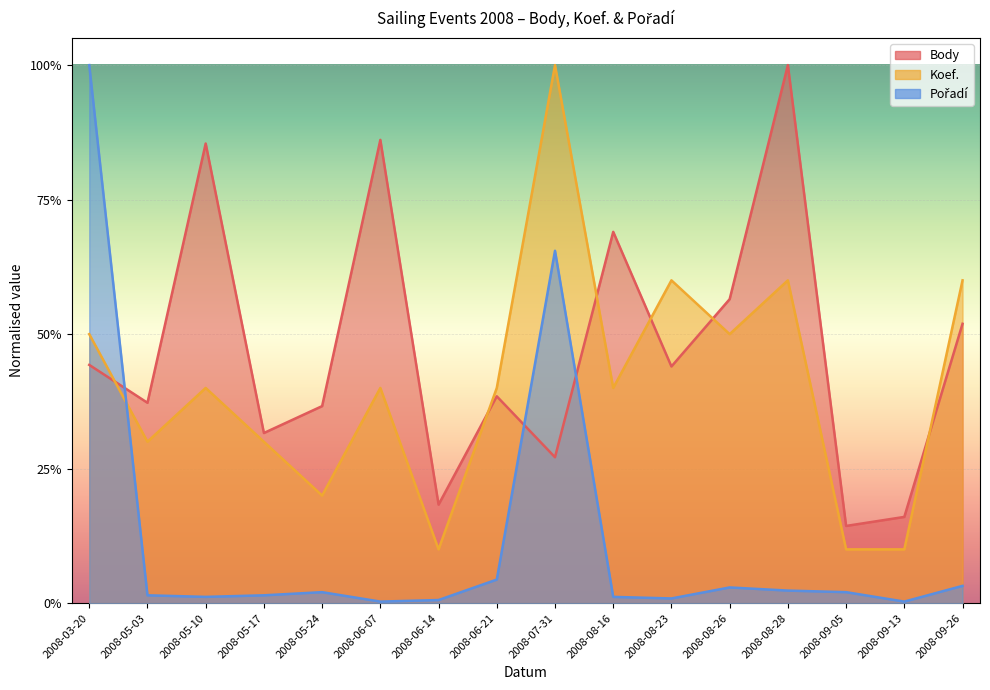

Reading left to right, list all the values displayed in this chart.

Body: 2008-03-20=0.4	2008-05-03=0.4	2008-05-10=0.9	2008-05-17=0.3	2008-05-24=0.4	2008-06-07=0.9	2008-06-14=0.2	2008-06-21=0.4	2008-07-31=0.3	2008-08-16=0.7	2008-08-23=0.4	2008-08-26=0.6	2008-08-28=1.0	2008-09-05=0.1	2008-09-13=0.2	2008-09-26=0.5
Koef.: 2008-03-20=0.5	2008-05-03=0.3	2008-05-10=0.4	2008-05-17=0.3	2008-05-24=0.2	2008-06-07=0.4	2008-06-14=0.1	2008-06-21=0.4	2008-07-31=1.0	2008-08-16=0.4	2008-08-23=0.6	2008-08-26=0.5	2008-08-28=0.6	2008-09-05=0.1	2008-09-13=0.1	2008-09-26=0.6
Pořadí: 2008-03-20=1.0	2008-05-03=0.0	2008-05-10=0.0	2008-05-17=0.0	2008-05-24=0.0	2008-06-07=0.0	2008-06-14=0.0	2008-06-21=0.0	2008-07-31=0.7	2008-08-16=0.0	2008-08-23=0.0	2008-08-26=0.0	2008-08-28=0.0	2008-09-05=0.0	2008-09-13=0.0	2008-09-26=0.0